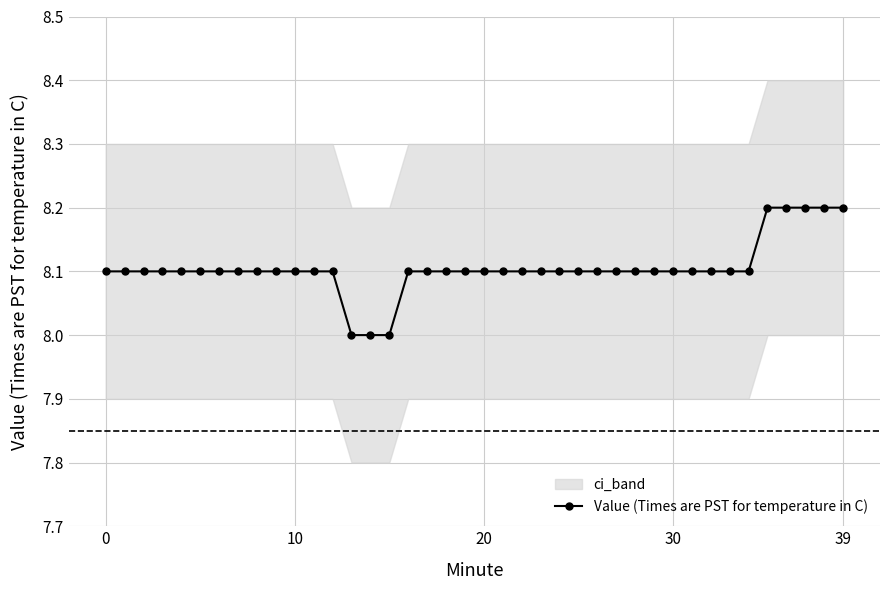

How many categories are shown in the chart?

40